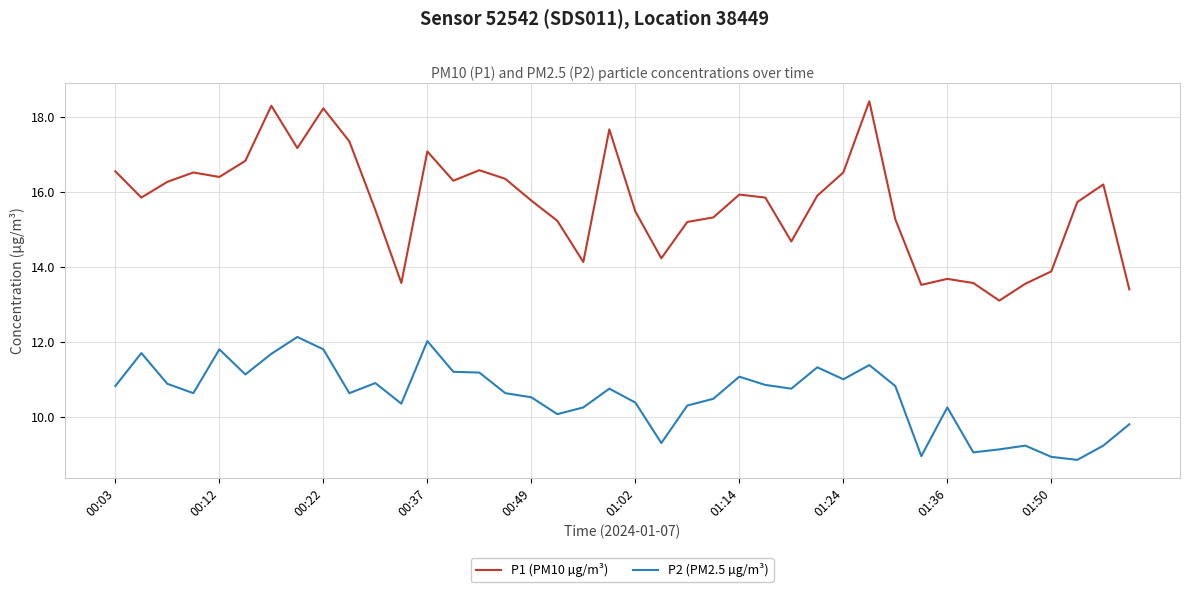

At how many categories does at least one series exceed 10?

40